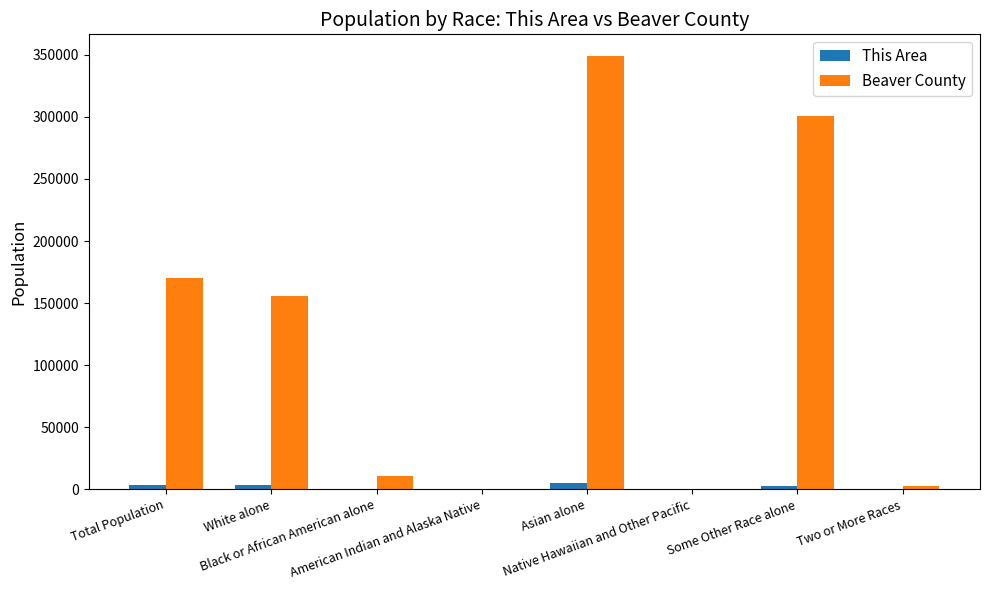

What is the sum of all This Area values?

13857